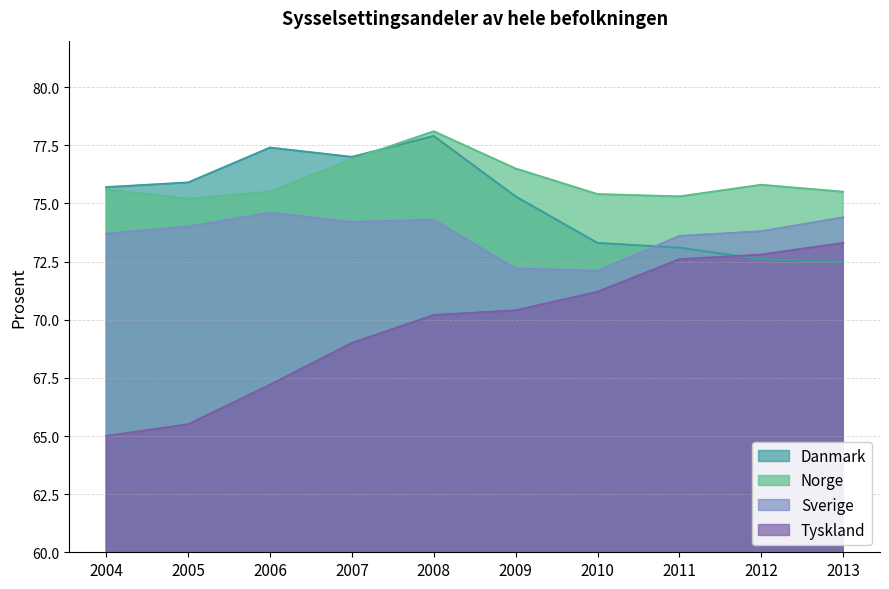

What is the difference between the maximum and minimum values in the Norge series?

2.9